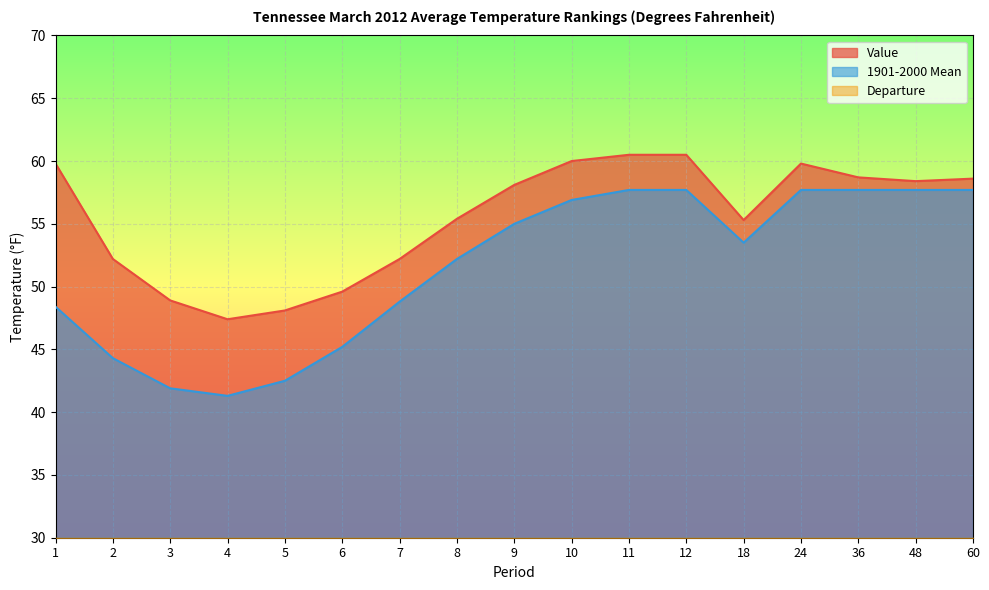

What is the spread (max minus min) of values at 60?

57.7